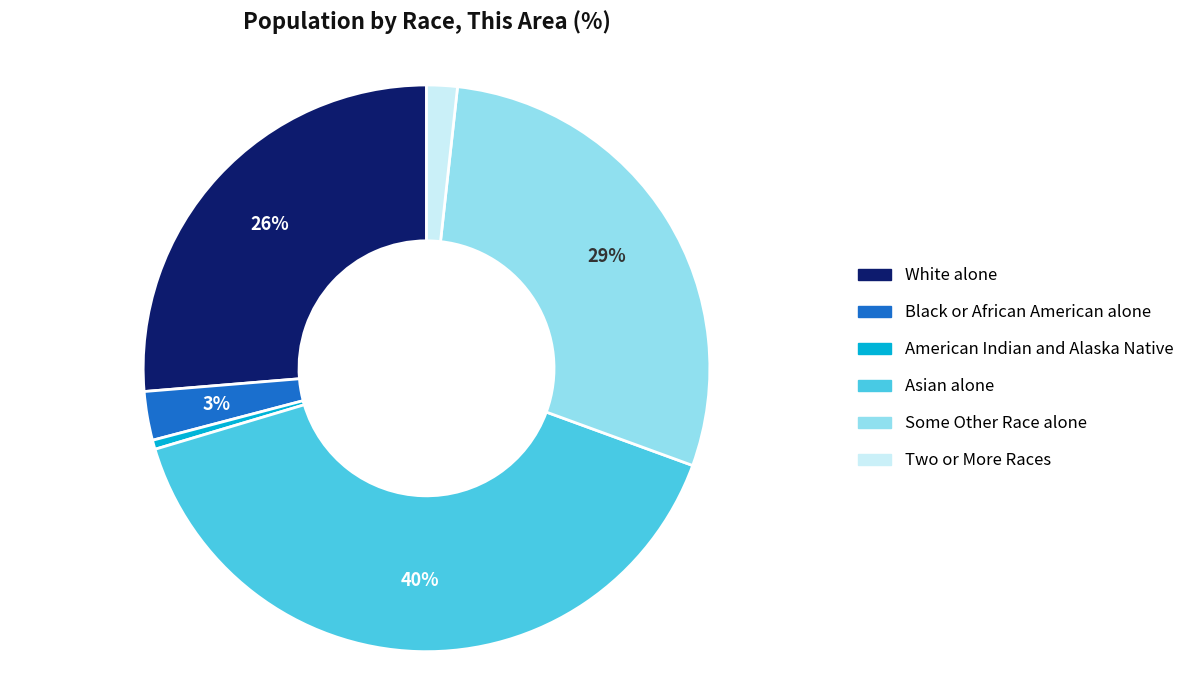

Between White alone and Asian alone, which is larger?

Asian alone